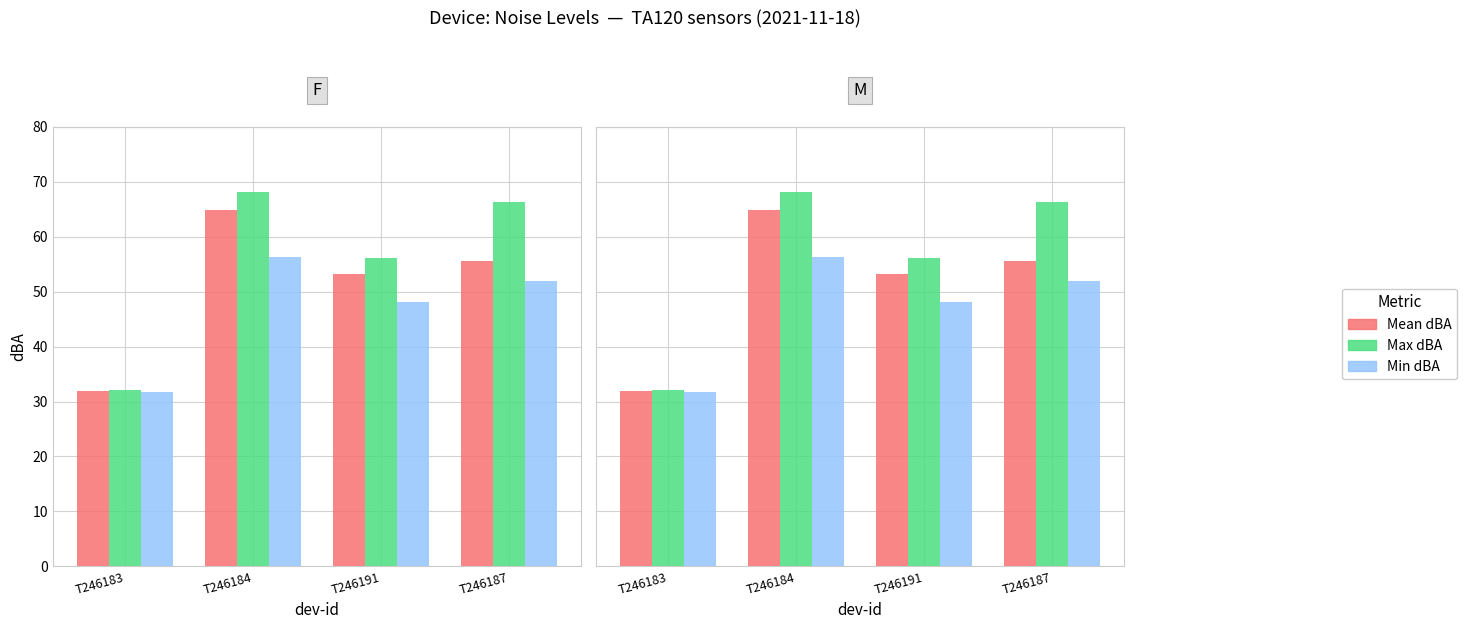

What is the difference between the maximum and second lowest values in the Mean dBA series?

11.7